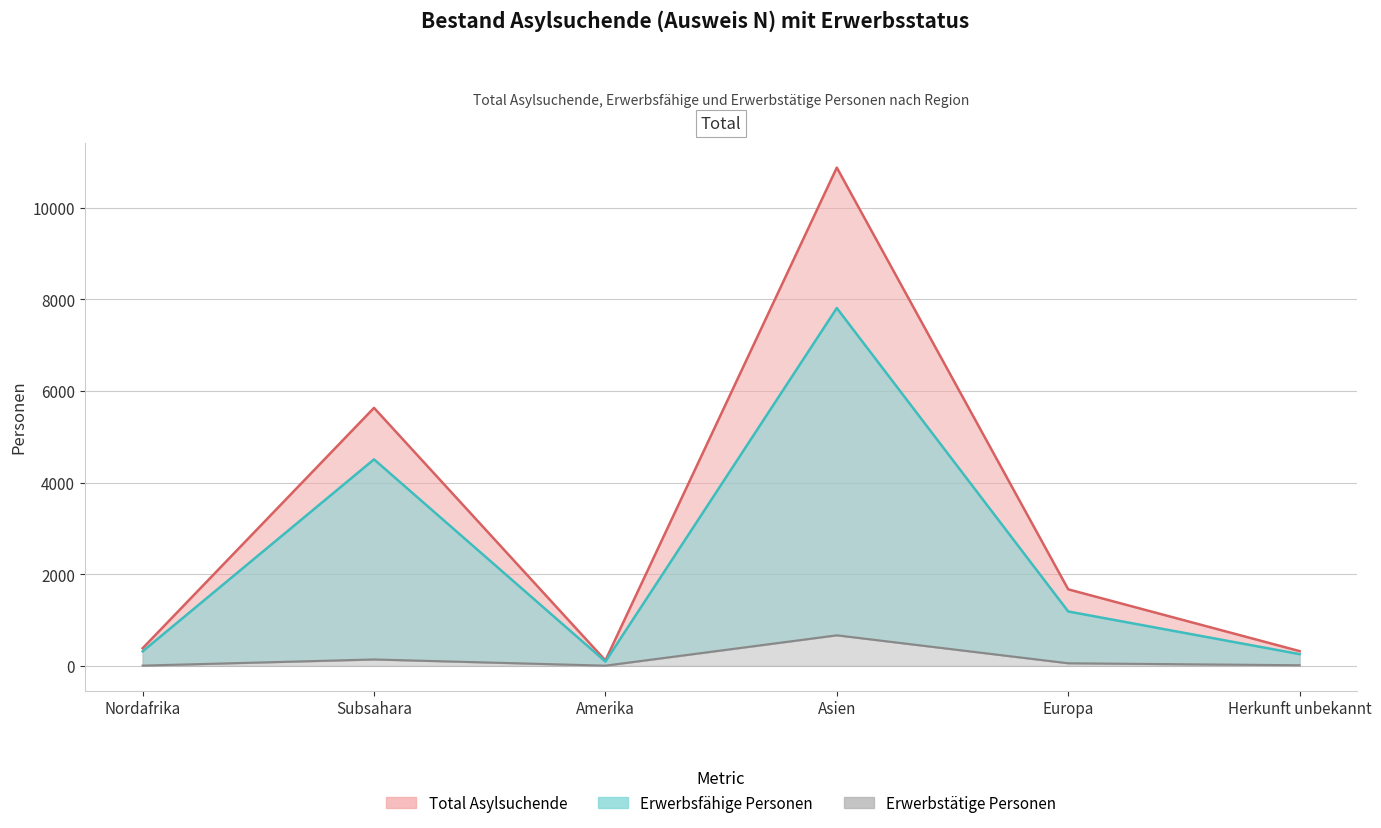

Reading left to right, what are all the values shown in this chart?

Total Asylsuchende: 383	5629	118	10872	1669	321
Erwerbsfaehige Personen: 316	4505	93	7807	1186	255
Erwerbstaetige Personen: 5	139	4	666	56	13